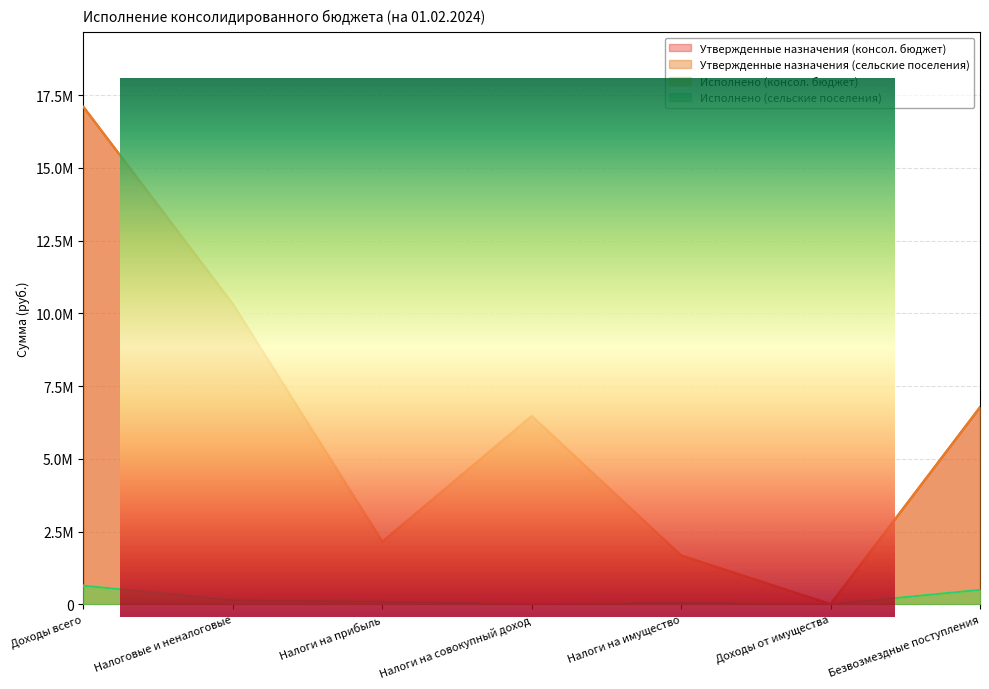

Count the number of data series in this chart.

4